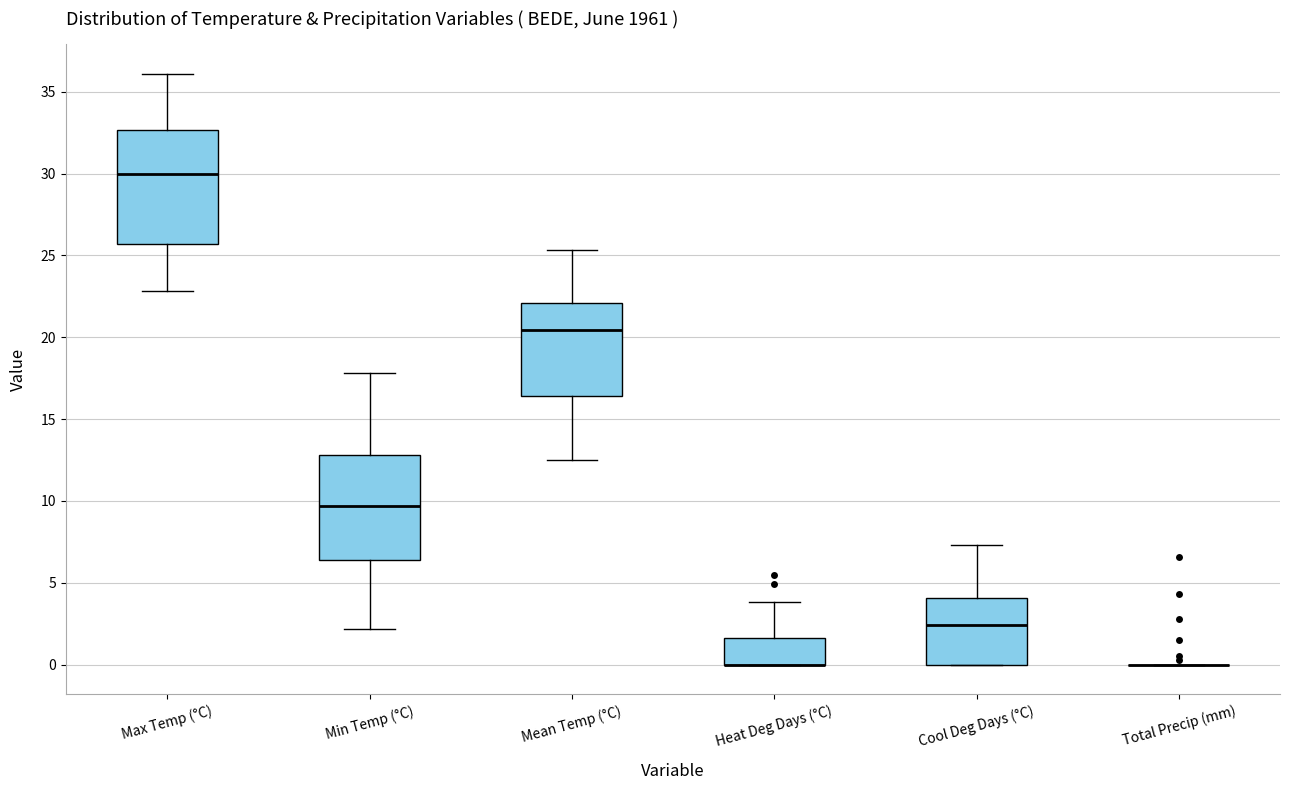

Reading left to right, transcribe this box plot: for each box, give where its median line is, the range the box spans, and where its two whiskers end, as read against the y-axis. The values are not printed on the chart, so give them approximately, as read against the axis.

Max Temp (°C): median 30.0, box 25.5 to 32.5, whiskers 23.0 to 36.0
Min Temp (°C): median 9.5, box 6.5 to 13.0, whiskers 2.0 to 18.0
Mean Temp (°C): median 20.5, box 16.5 to 22.0, whiskers 12.5 to 25.5
Heat Deg Days (°C): median 0.0 (drawn on the box's lower edge), box 0.0 to 1.5, whiskers 0.0 to 4.0
Cool Deg Days (°C): median 2.5, box 0.0 to 4.0, whiskers 0.0 to 7.5
Total Precip (mm): box collapsed to a line at 0.0, whiskers 0.0 to 0.0